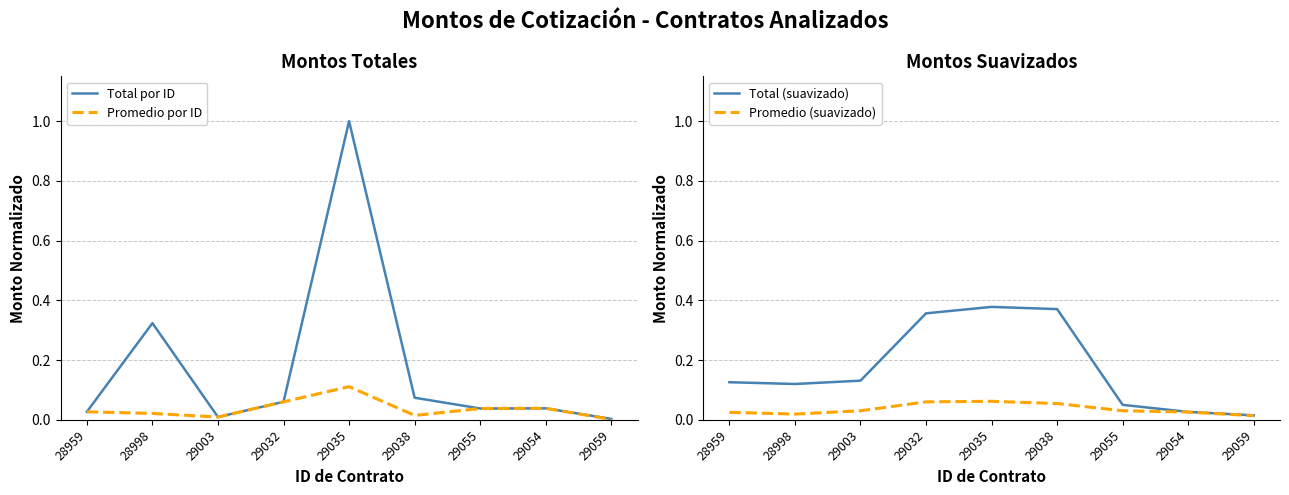

What position from the right is 29059?

1